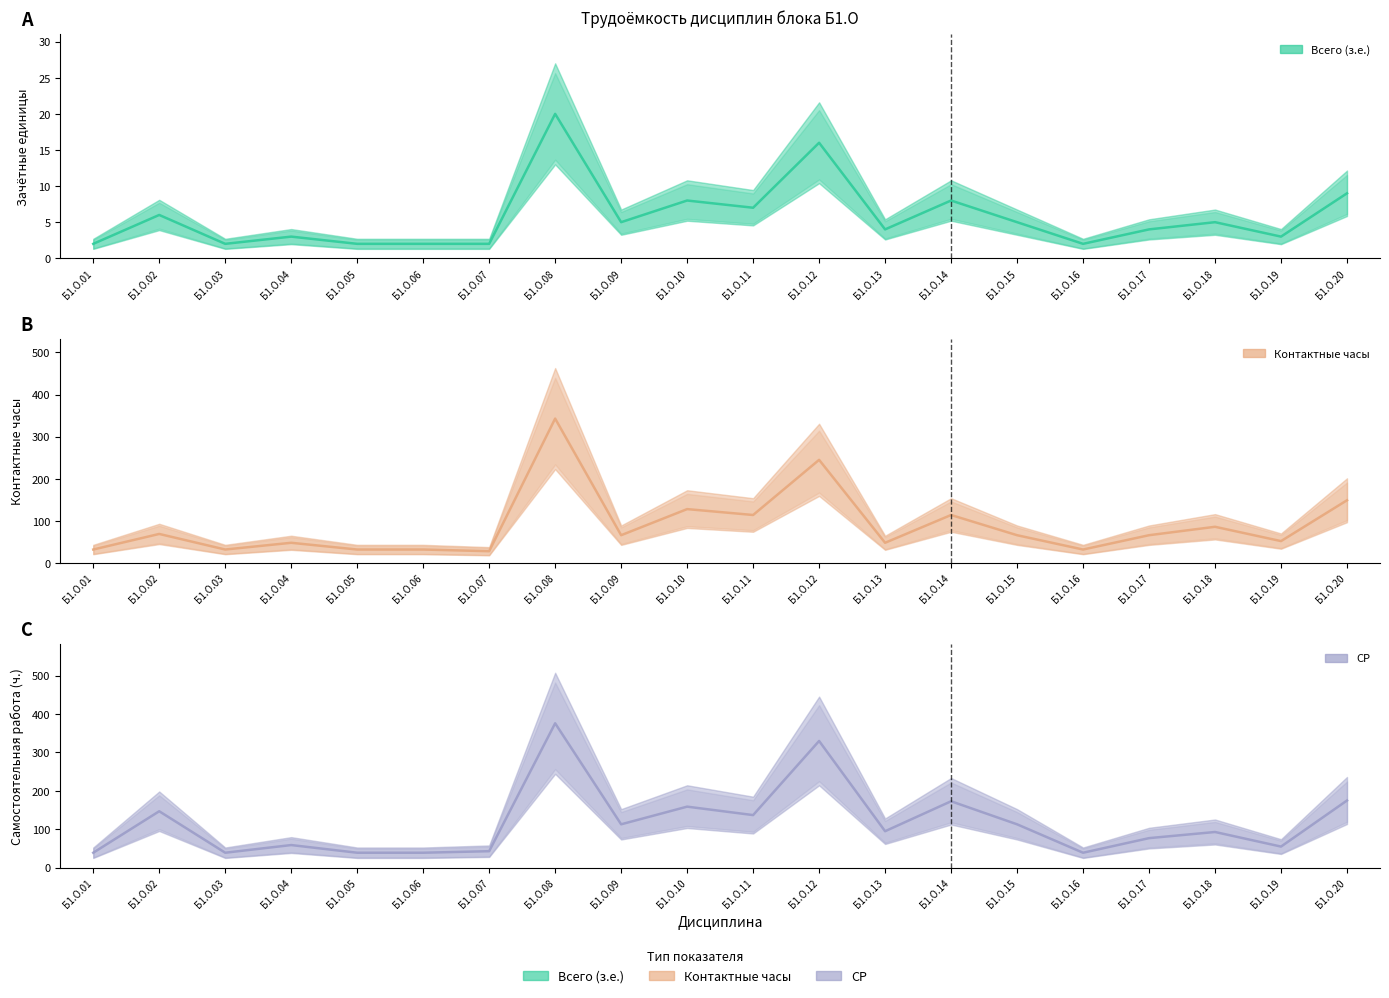

What is the value of the Всего (з.е.) point at the 13th from the left?

4